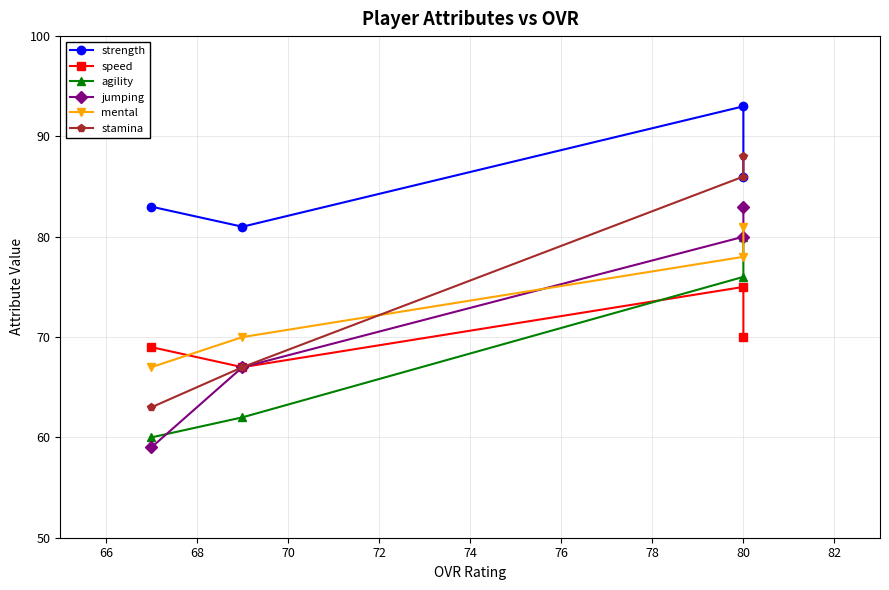

What is the average value of the jumping series?

72